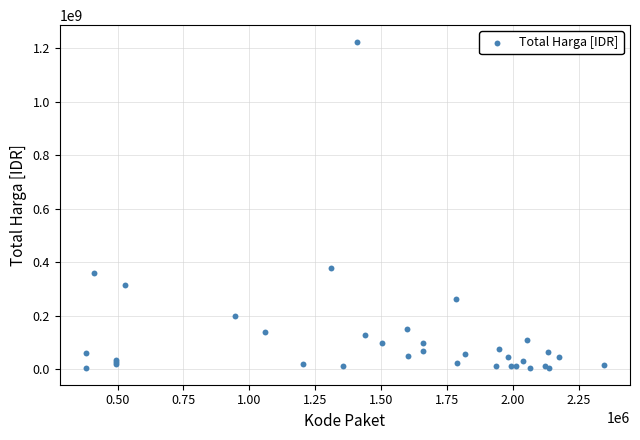

What Y value in the scatter plot is closest to 614253500?

379075000